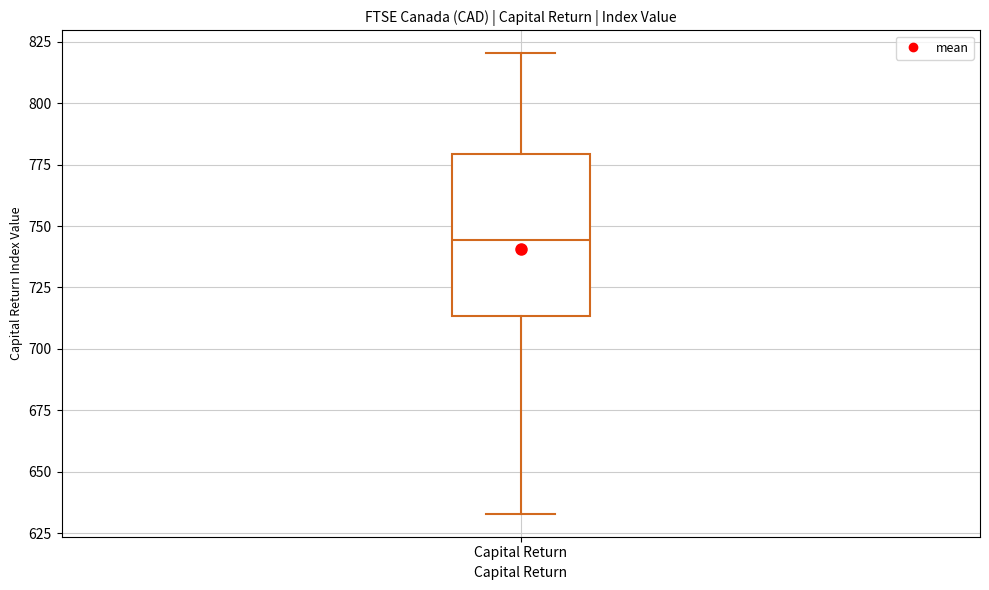

Transcribe this box plot: give where the median line is, the range the box spans, and where the two whiskers end, as read against the y-axis. The values are not printed on the chart, so give them approximately, as read against the axis.

median 745, box 715 to 780, whiskers 635 to 820